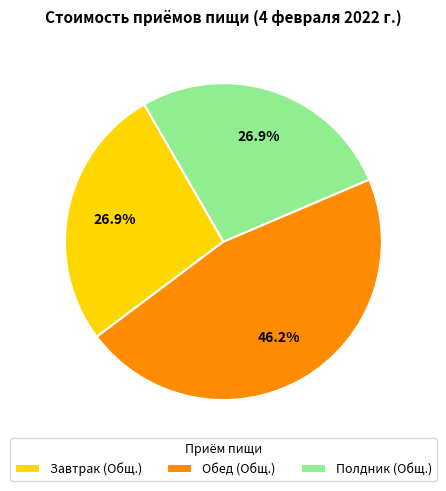

To the nearest percent, what percentage of the pie is Обед (Общ.)?

46%